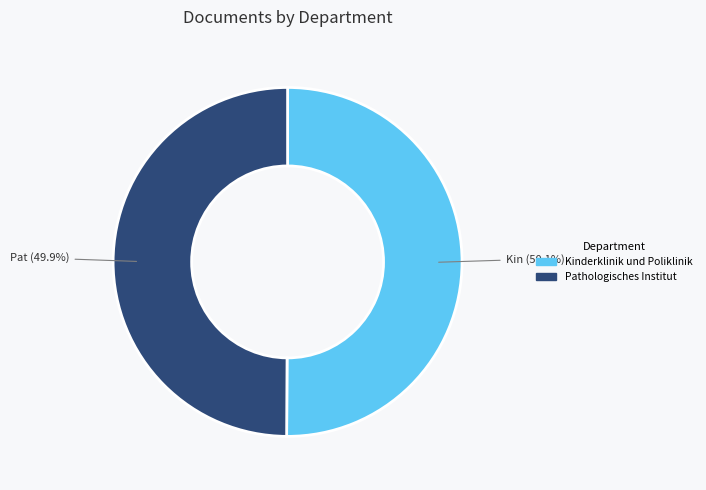

What is the total percentage of Kinderklinik und Poliklinik and Pathologisches Institut?

100.0%